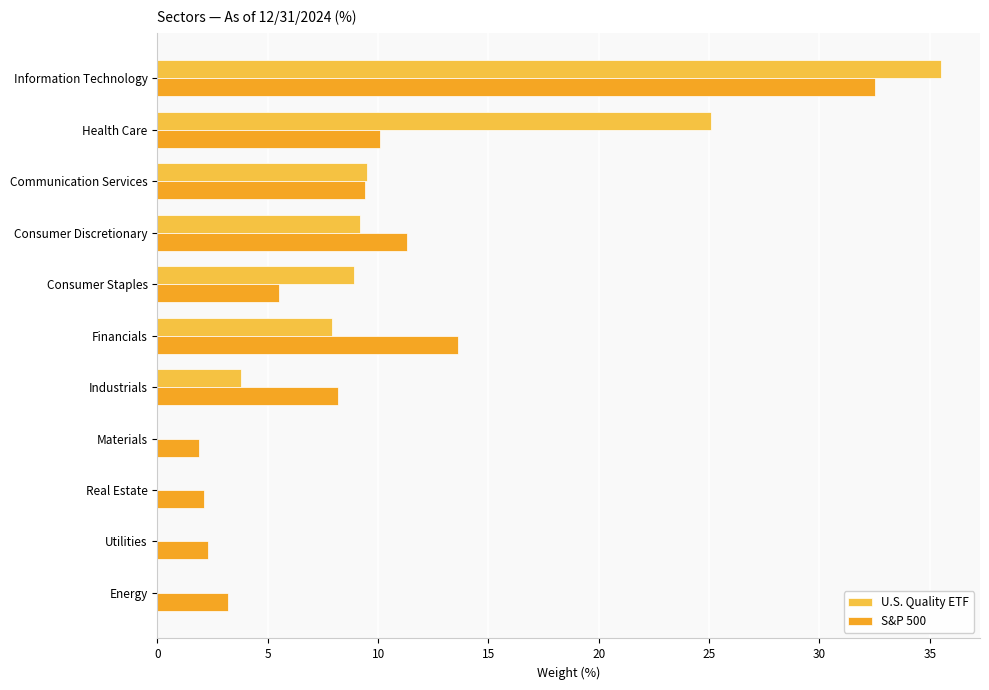

What value does the U.S. Quality ETF series have at Health Care?

25.1